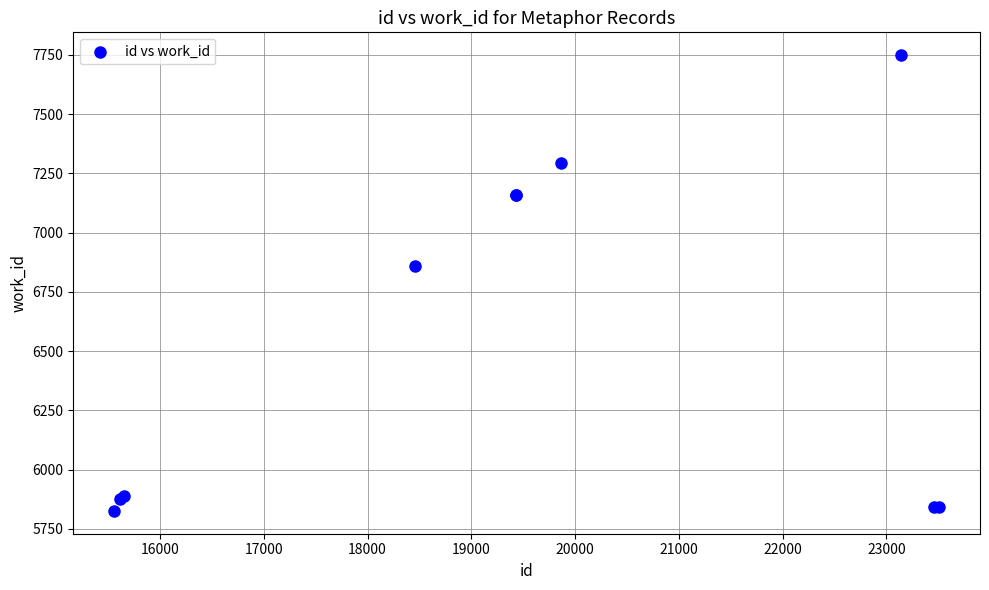

What Y value in the scatter plot is closest to 6787?

6858